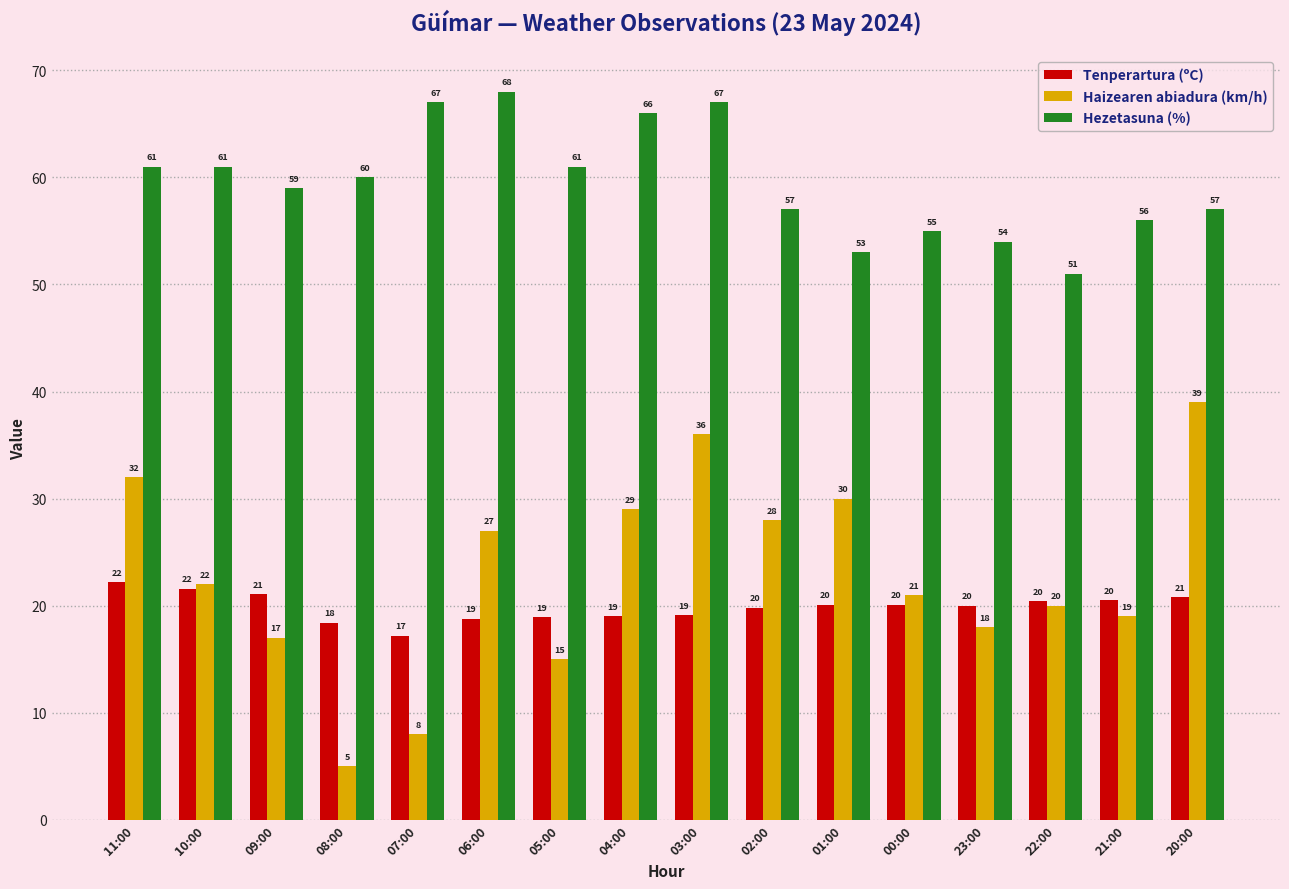

Where is Haizearen abiadura (km/h) nearest to the value 22?

10:00